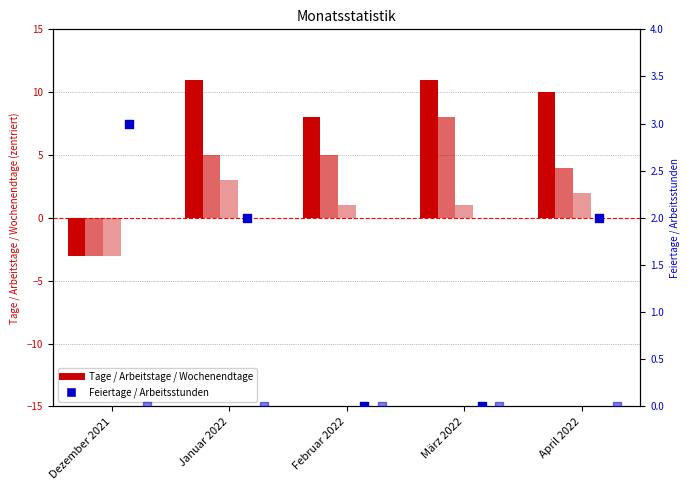

At how many categories does at least one series exceed 0?

5